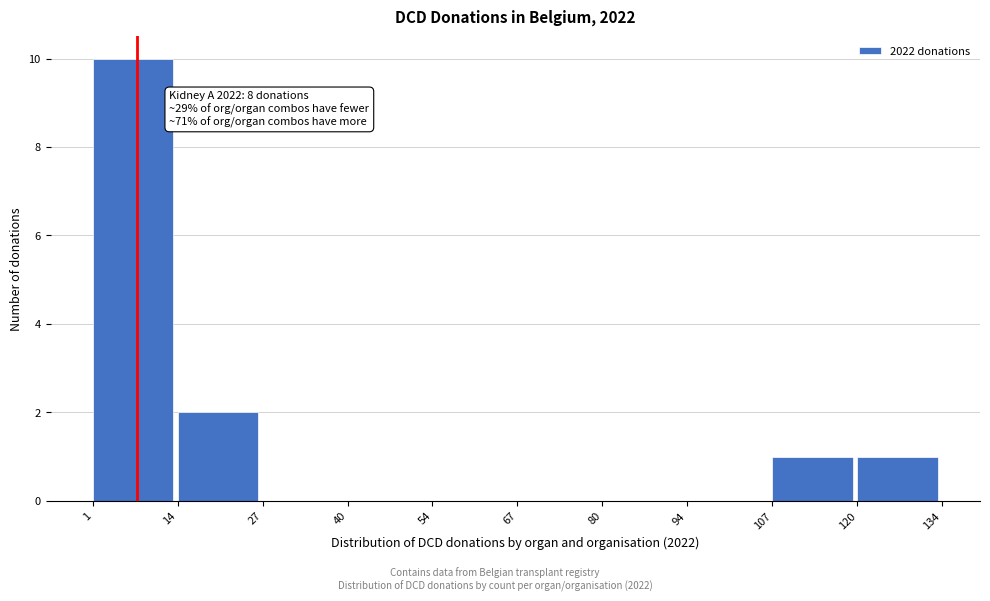

Which range on the x-axis has the tallest bar?

1 to 14